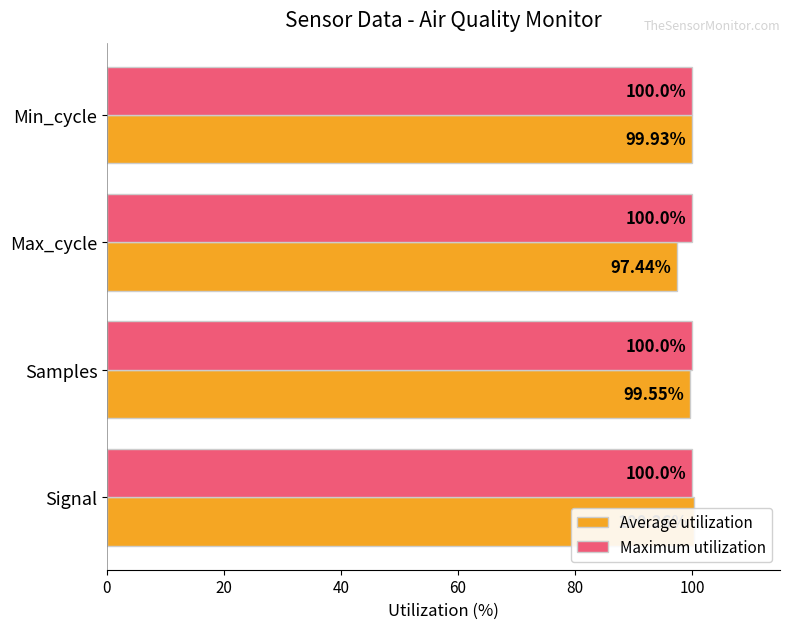

Reading right to left, transcribe all the data shown in this chart.

Average utilization: 60=99.9	40=97.4	20=99.6	0=100.3
Maximum utilization: 60=0.4	40=0.4	20=0.4	0=0.4